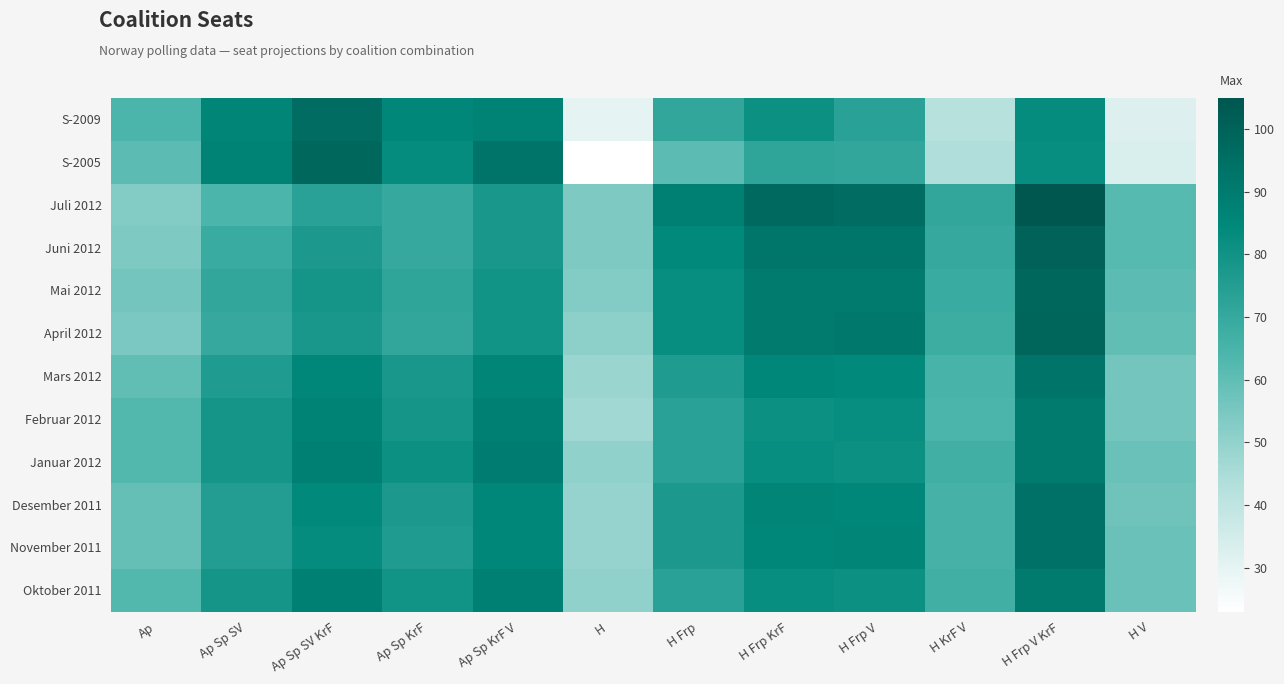

At which category is the sum across all series the highest?

H Frp V KrF